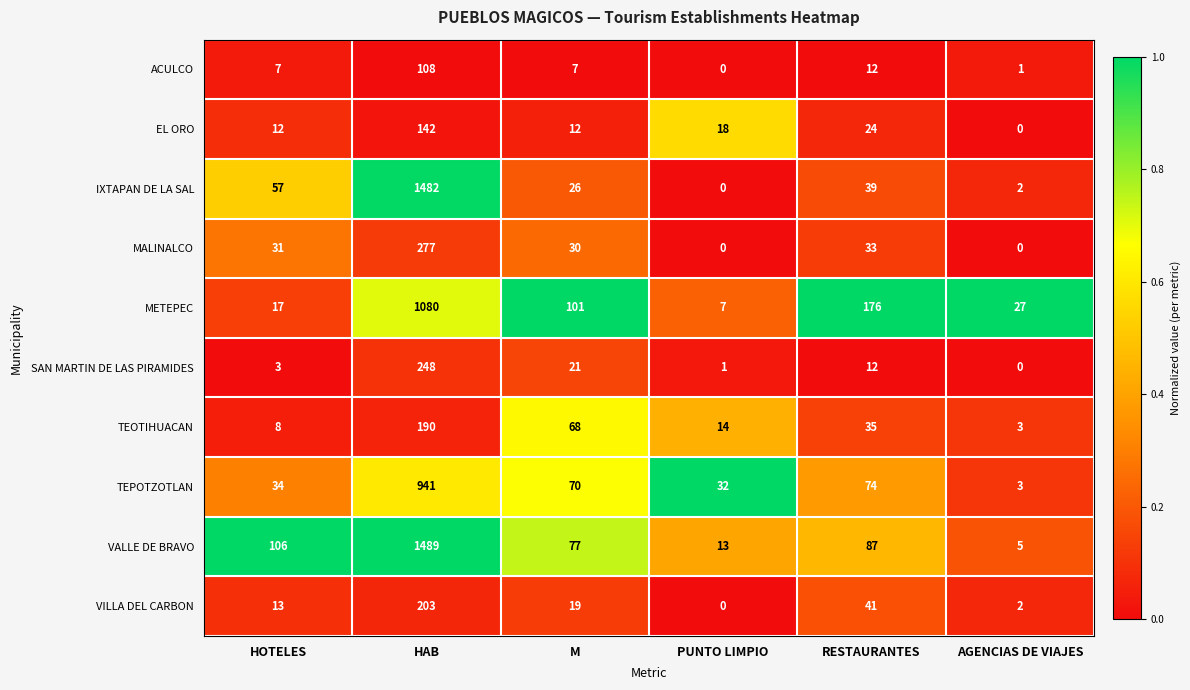

Between HOTELES and PUNTO LIMPIO, which series saw the biggest shift?

VALLE DE BRAVO